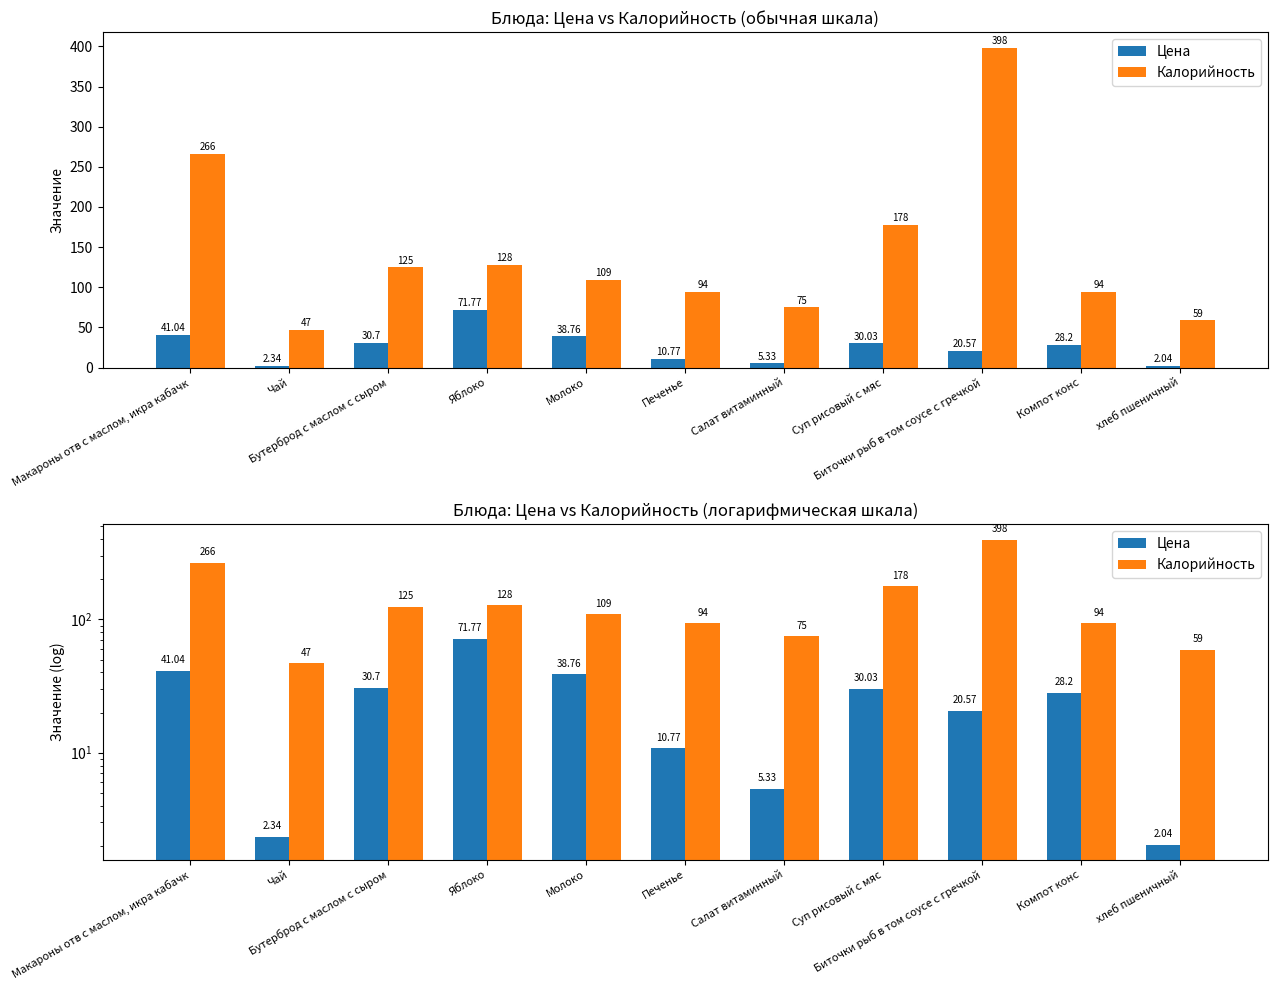

What is the label of the 7th bar from the right?

Молоко